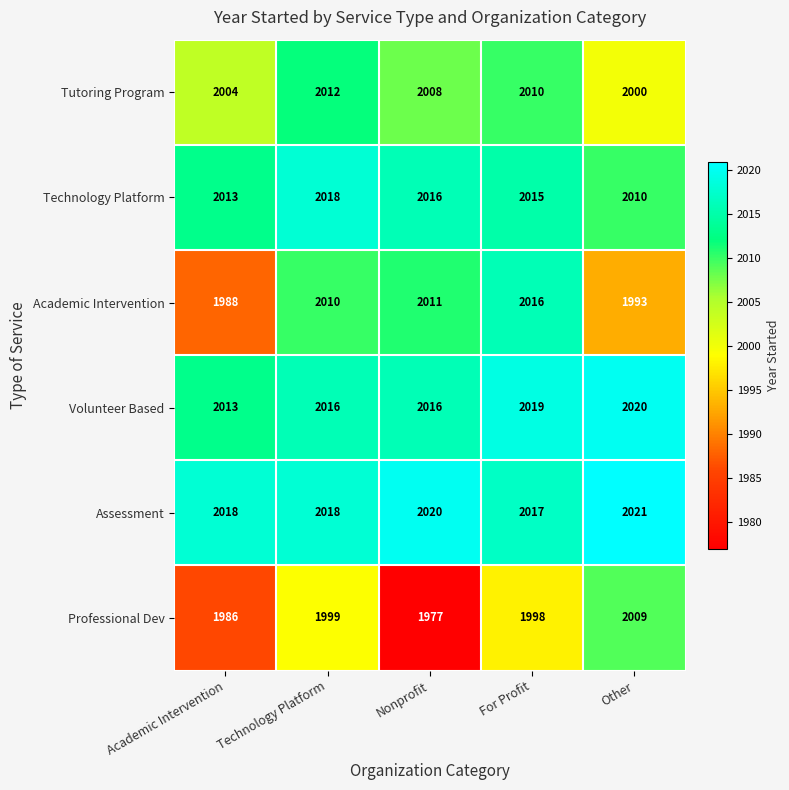

What is the difference between the second highest and second lowest values in the Tutoring Program series?

6